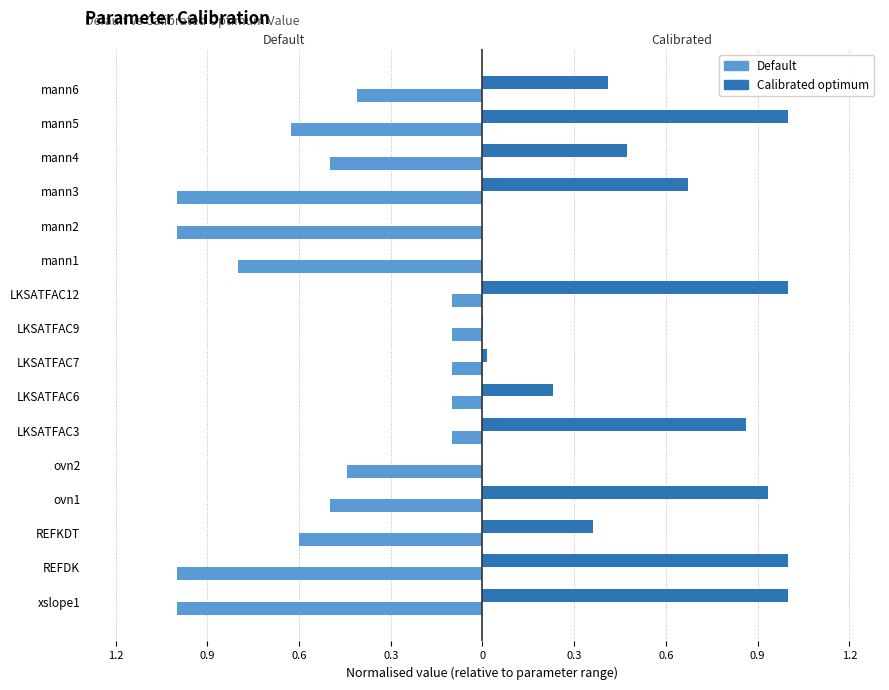

What is the sum of all Calibrated optimum values?

8.0